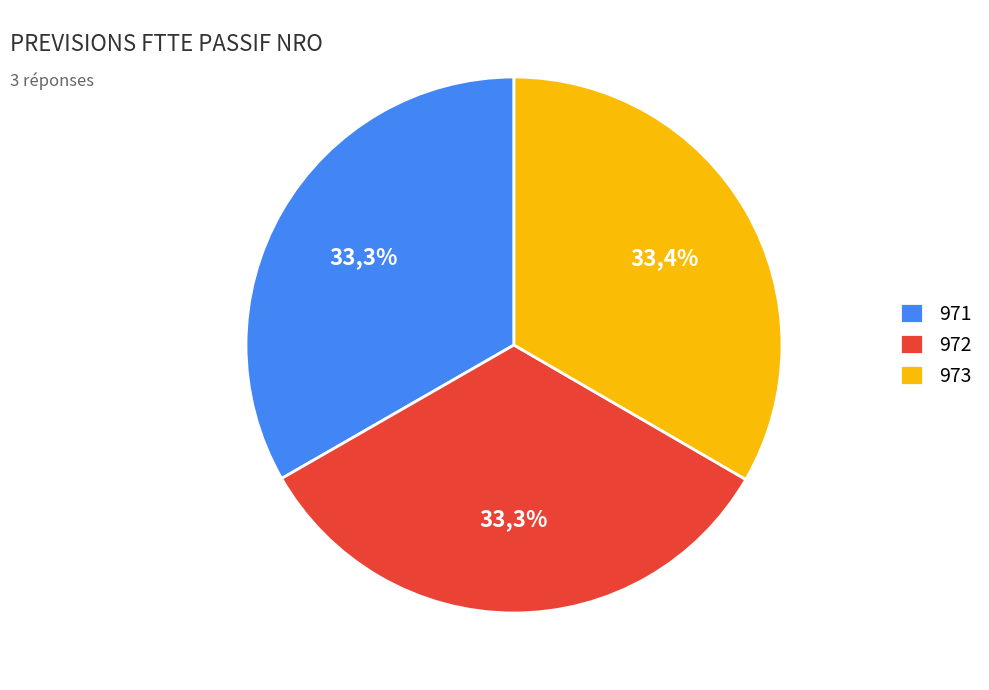

How many segments does this pie chart have?

3